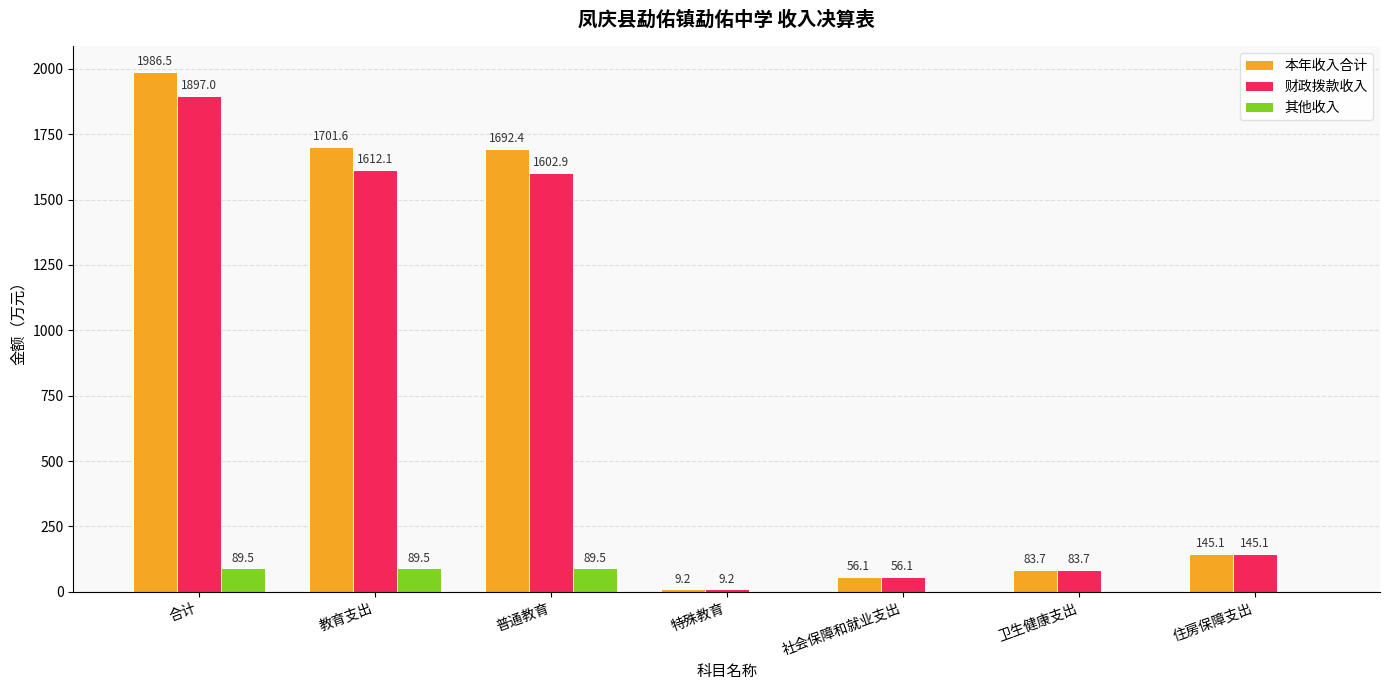

What is the sum of the 其他收入 values at 卫生健康支出 and 普通教育?

89.5